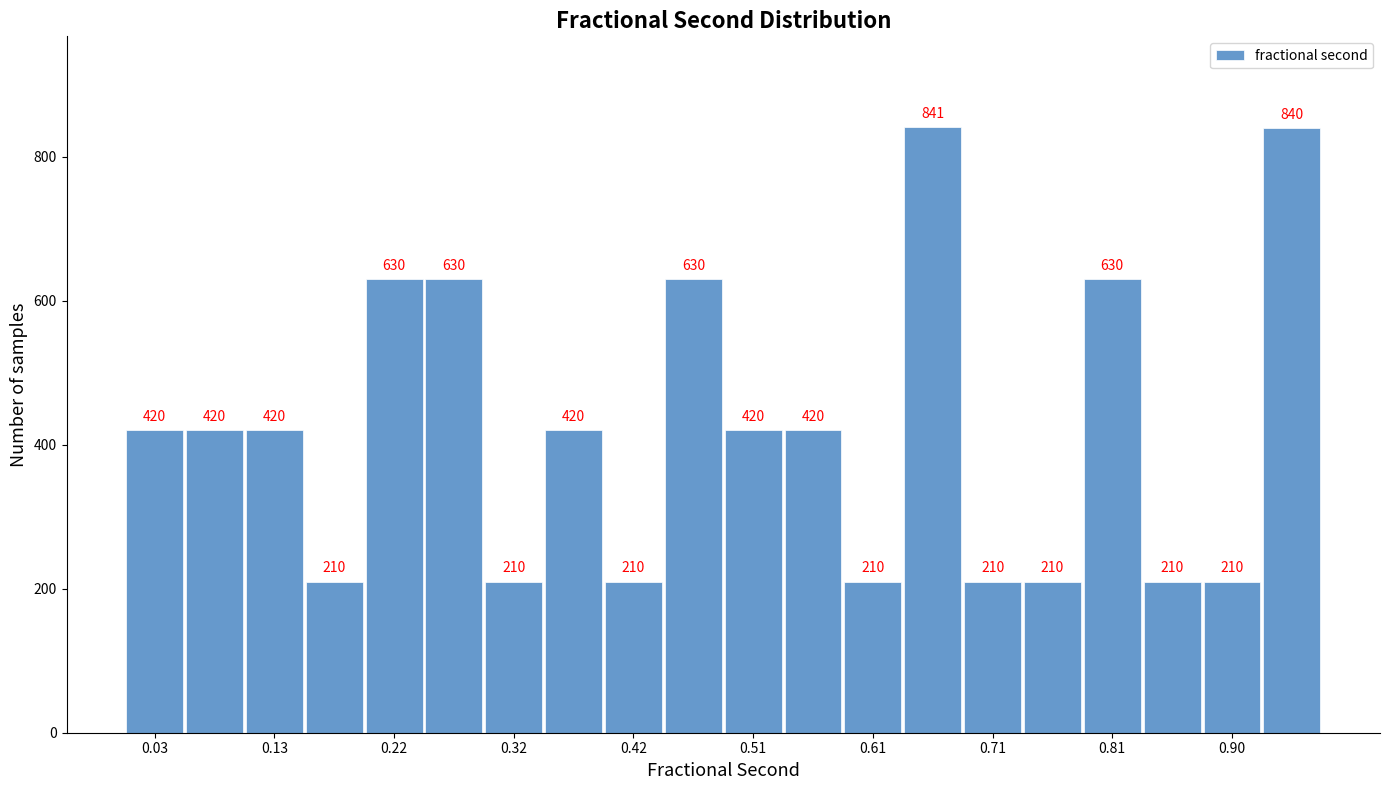

Reading left to right, transcribe this chart: for each bar, give the range it covers on the x-axis and its height. The bar edges are not printed on the chart, so give them approximately, as read against the axis.

0.01 to 0.05: 420
0.05 to 0.10: 420
0.10 to 0.15: 420
0.15 to 0.20: 210
0.20 to 0.25: 630
0.25 to 0.30: 630
0.30 to 0.35: 210
0.35 to 0.39: 420
0.39 to 0.44: 210
0.44 to 0.49: 630
0.49 to 0.54: 420
0.54 to 0.59: 420
0.59 to 0.64: 210
0.64 to 0.68: 841
0.68 to 0.73: 210
0.73 to 0.78: 210
0.78 to 0.83: 630
0.83 to 0.88: 210
0.88 to 0.93: 210
0.93 to 0.98: 840